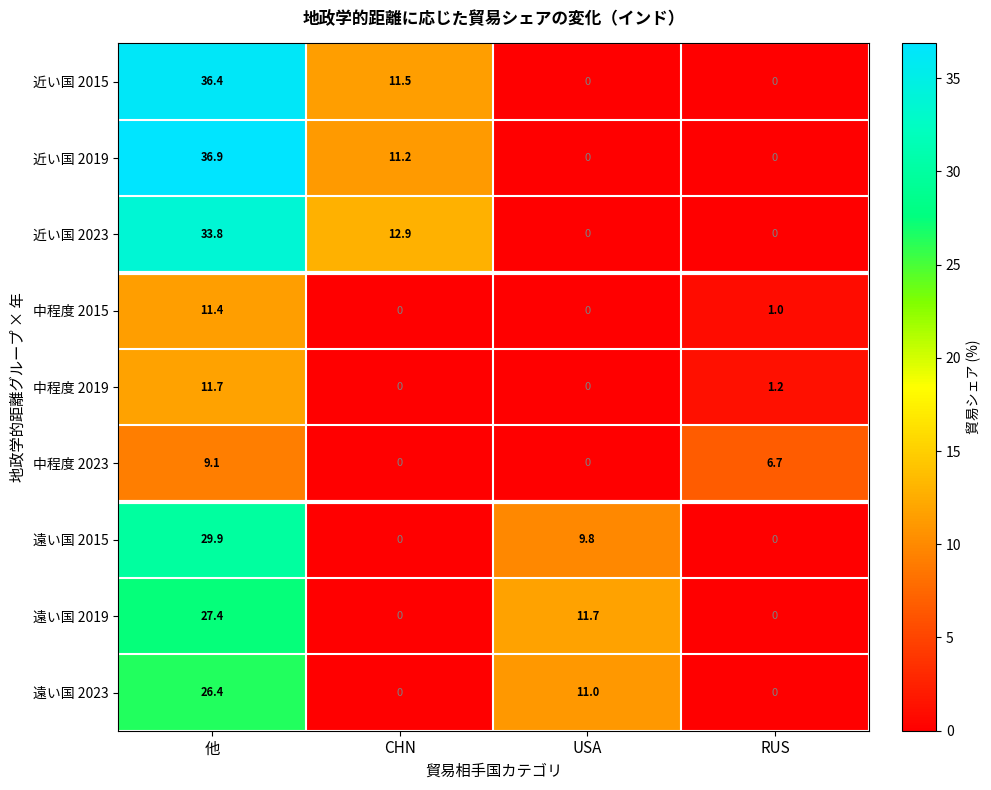

Rank the series by their maximum value, from highest to lowest.

近い国 2019, 近い国 2015, 近い国 2023, 遠い国 2015, 遠い国 2019, 遠い国 2023, 中程度 2019, 中程度 2015, 中程度 2023